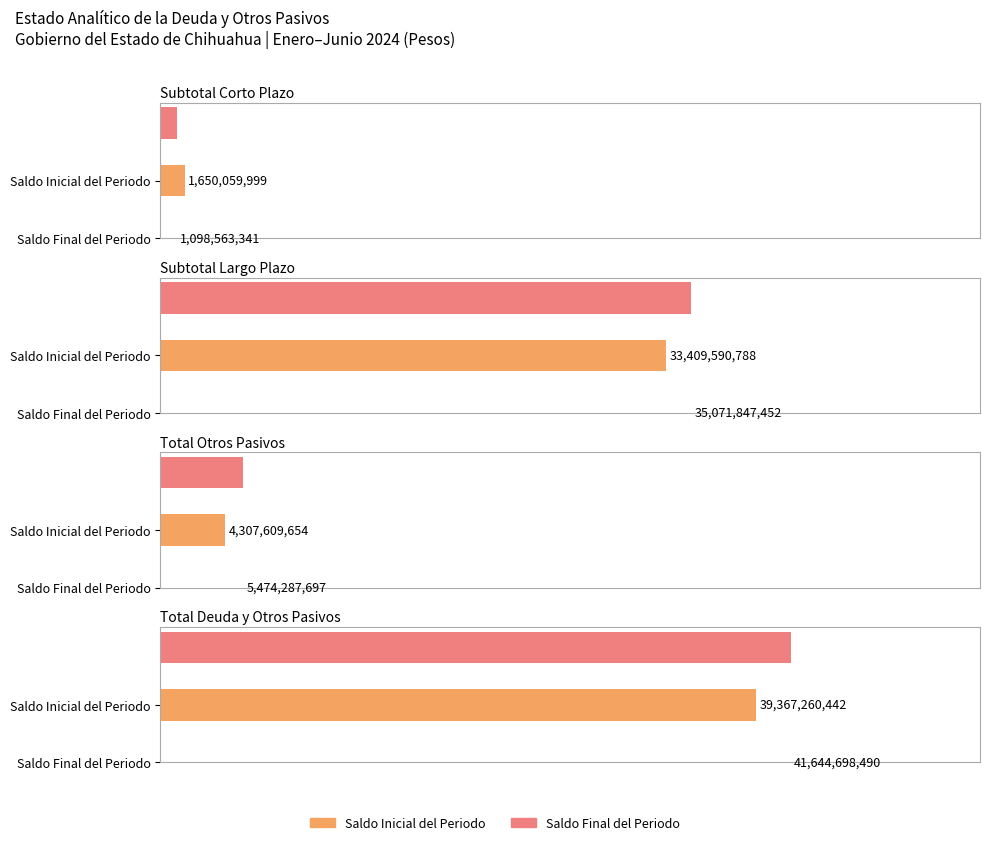

Is it true that Saldo Final del Periodo equals 1098563341 at Subtotal Corto Plazo?

True